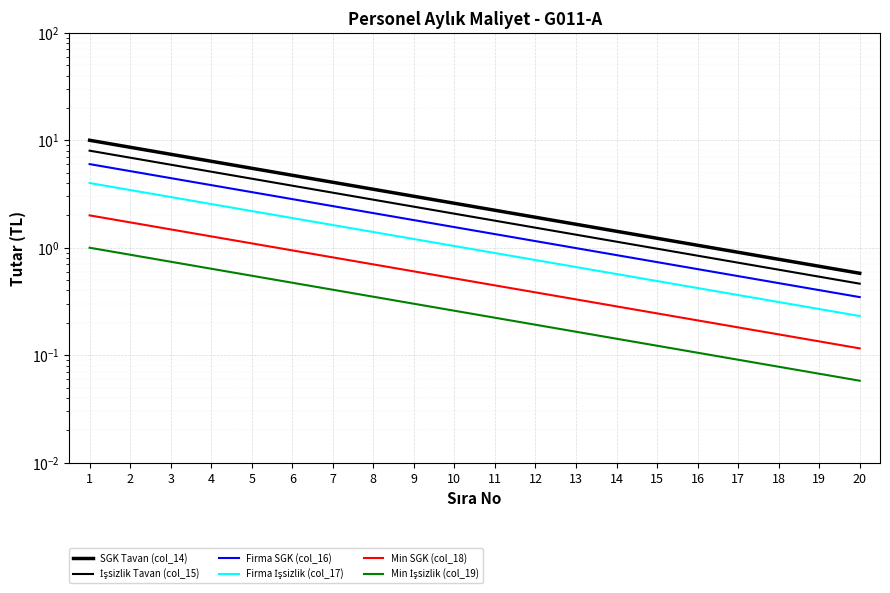

True or false: Min SGK (col_18) and Firma SGK (col_16) cross at least once.

False